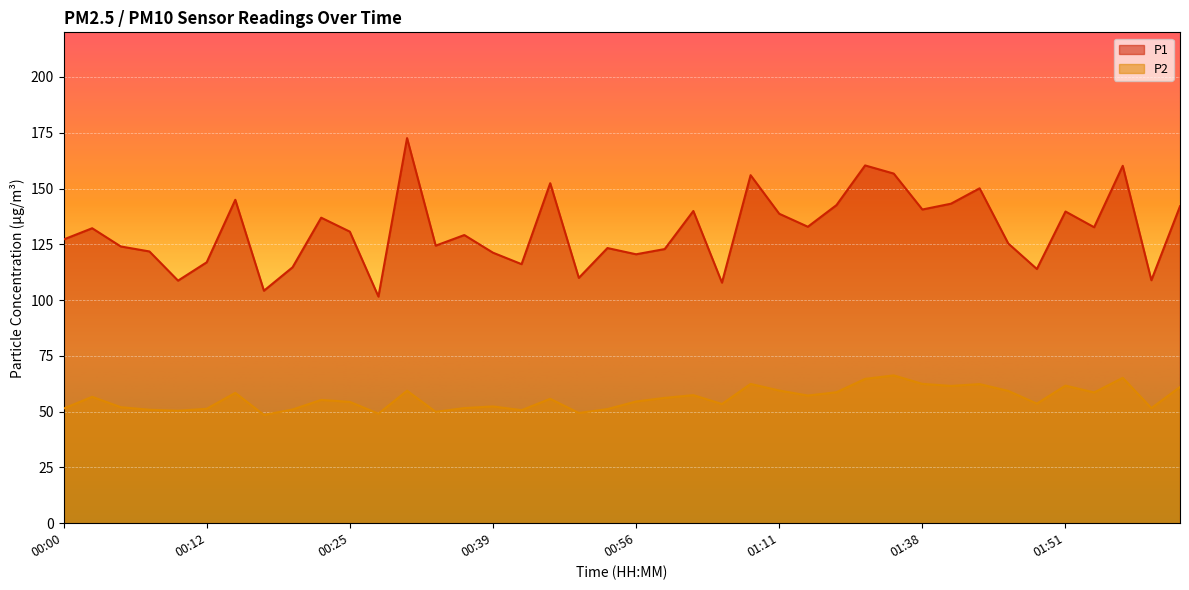

What is the lowest value of the P1 series?

101.6